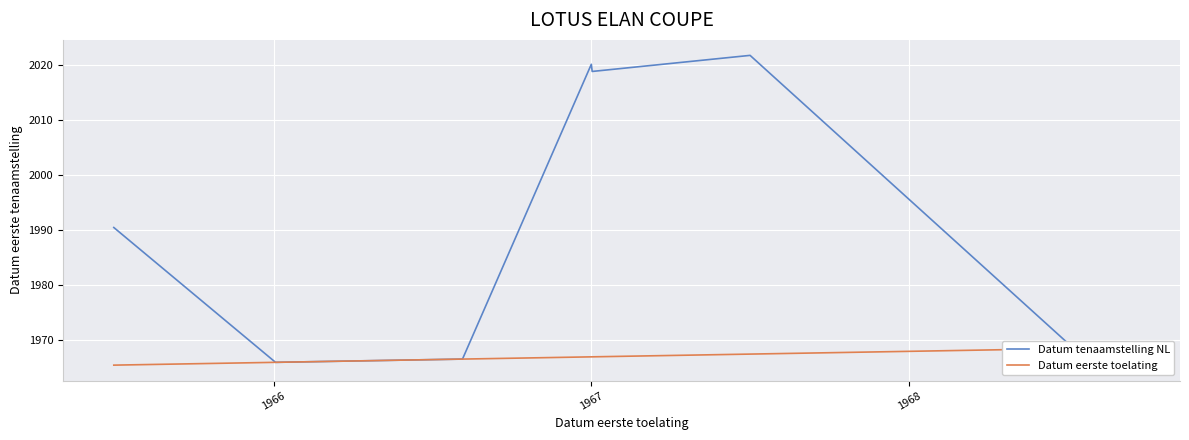

Which series has the widest spread of values?

Datum tenaamstelling NL